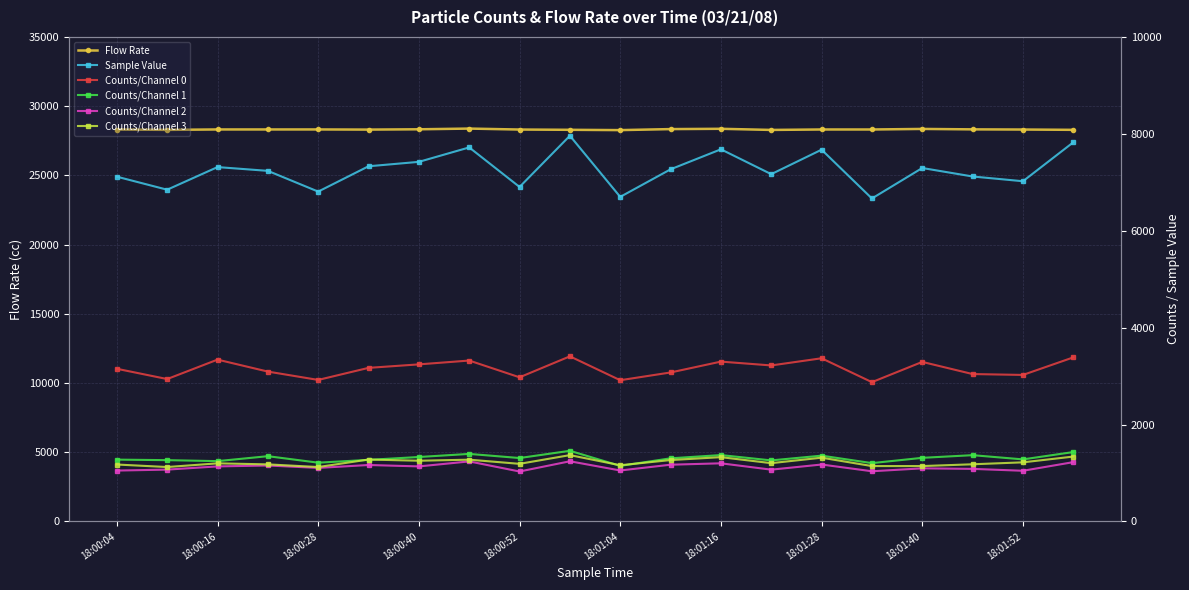

What is the minimum value for Flow Rate?

28270.1